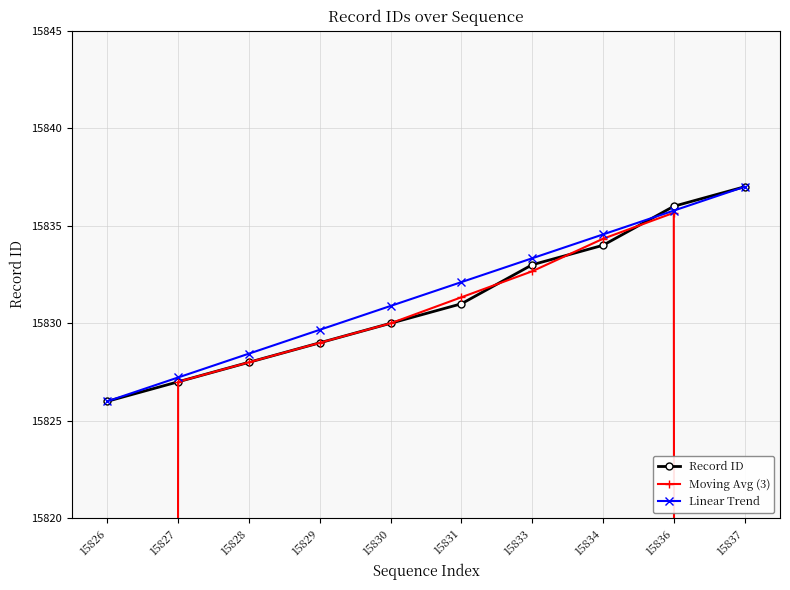

Which series has the largest range (max minus min)?

Moving Avg (3)